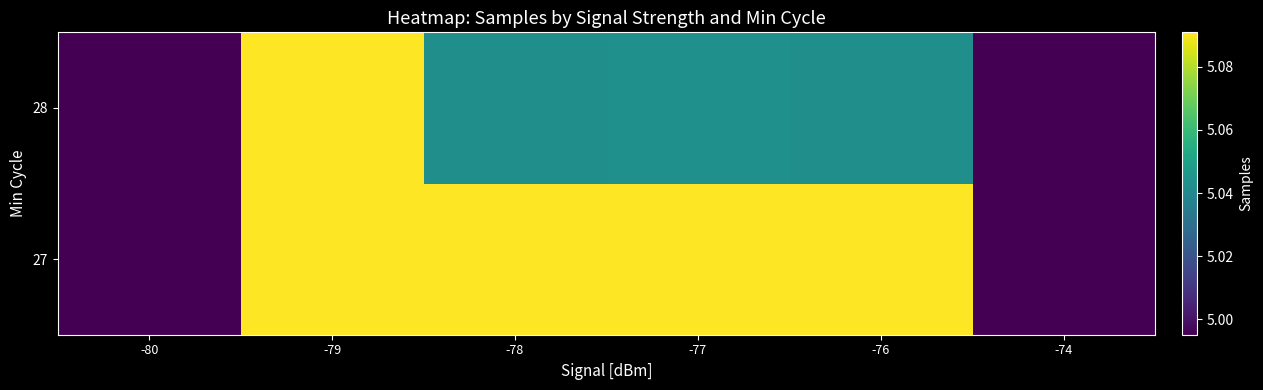

List the series in order of their overall mean, lowest first.

28, 27